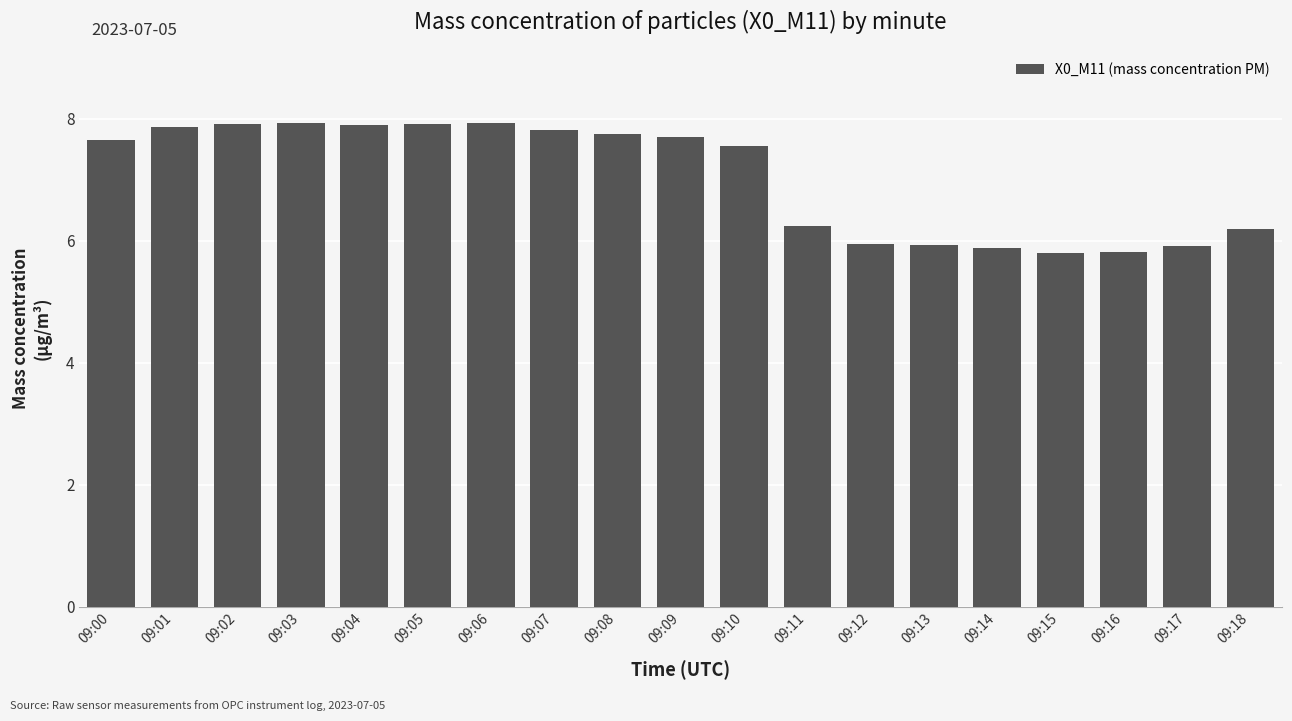

What is the sum of all values?

133.7